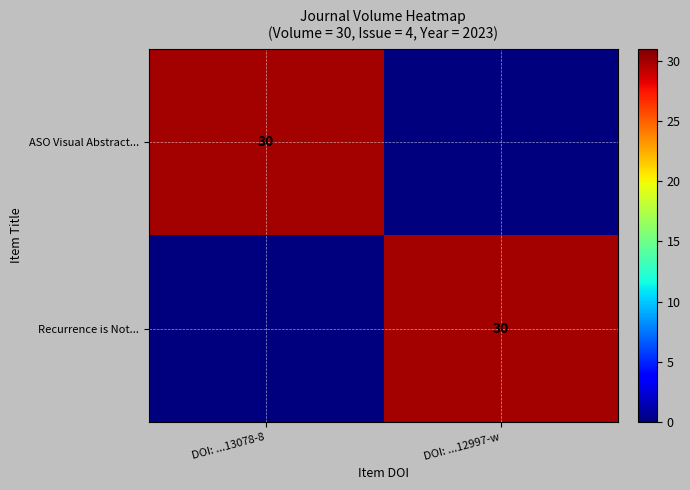

At which category is the sum across all series the highest?

DOI: ...13078-8